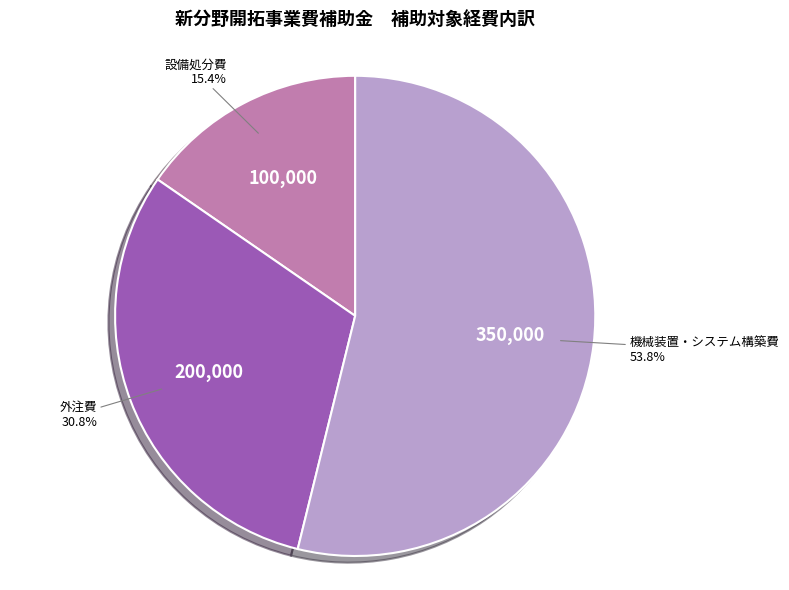

Is there any slice that represents more than half of the pie?

Yes